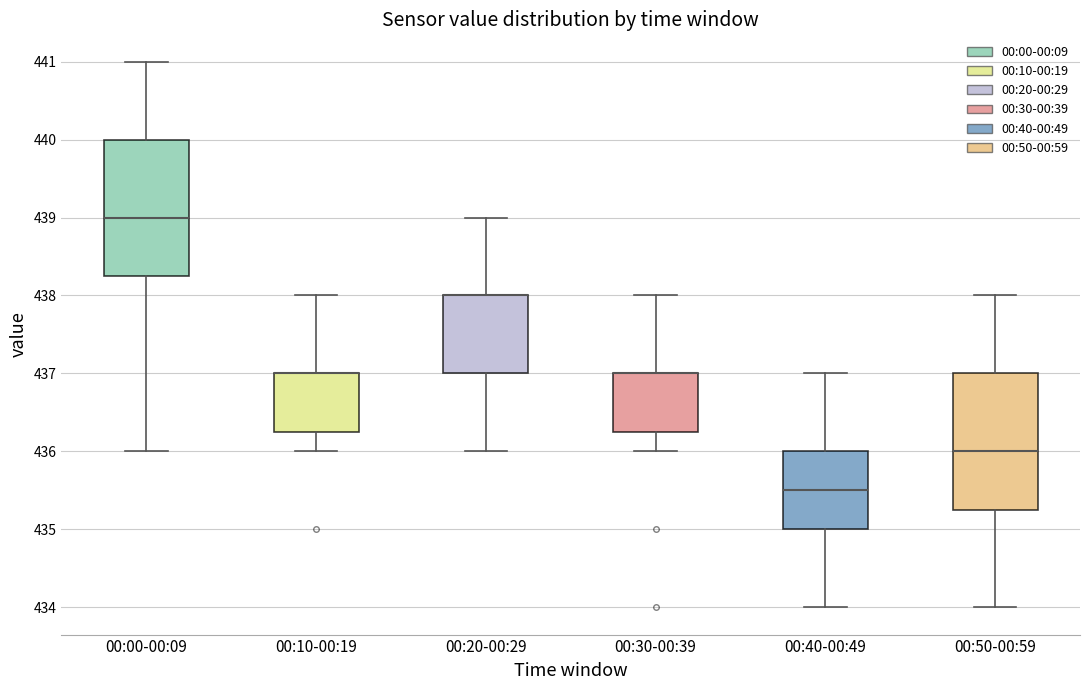

Reading left to right, read every box against the y-axis: the position of its median line, the range the box covers, and the ends of its whiskers. The values are not printed on the chart, so give them approximately, as read against the axis.

00:00-00:09: median 439.0, box 438.3 to 440.0, whiskers 436.0 to 441.0
00:10-00:19: median 437.0 (drawn on the box's upper edge), box 436.3 to 437.0, whiskers 436.0 to 438.0
00:20-00:29: median 438.0 (drawn on the box's upper edge), box 437.0 to 438.0, whiskers 436.0 to 439.0
00:30-00:39: median 437.0 (drawn on the box's upper edge), box 436.3 to 437.0, whiskers 436.0 to 438.0
00:40-00:49: median 435.5, box 435.0 to 436.0, whiskers 434.0 to 437.0
00:50-00:59: median 436.0, box 435.3 to 437.0, whiskers 434.0 to 438.0